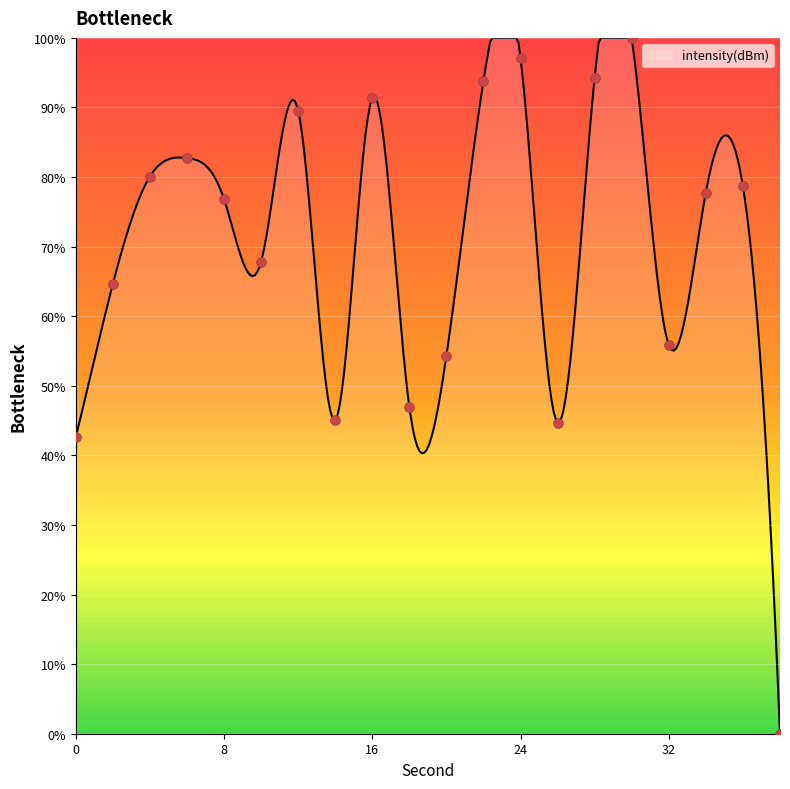

Which has a higher value, 4 or 10?

4